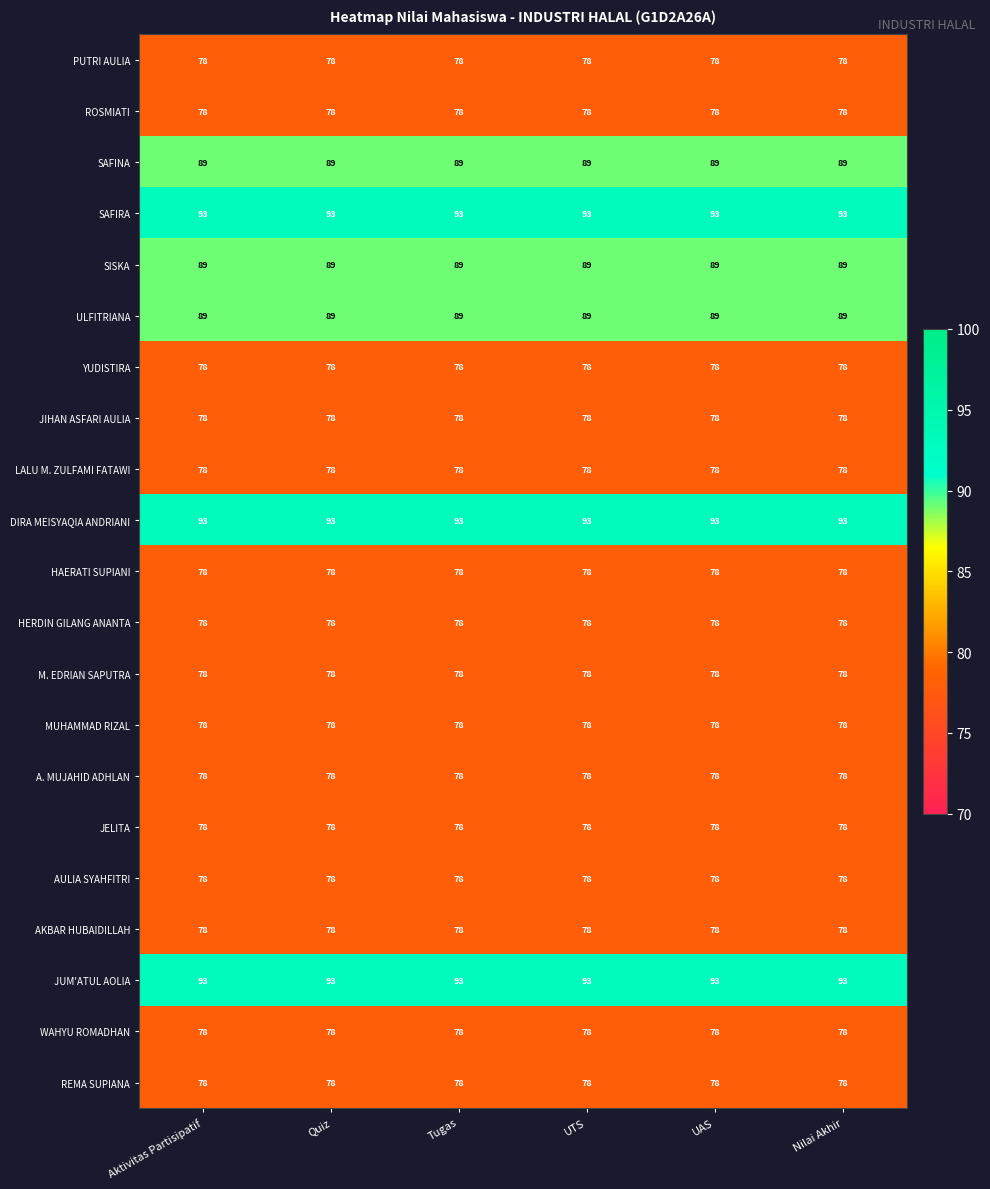

The JUM'ATUL AOLIA series shows 93 at UTS. True or false?

True